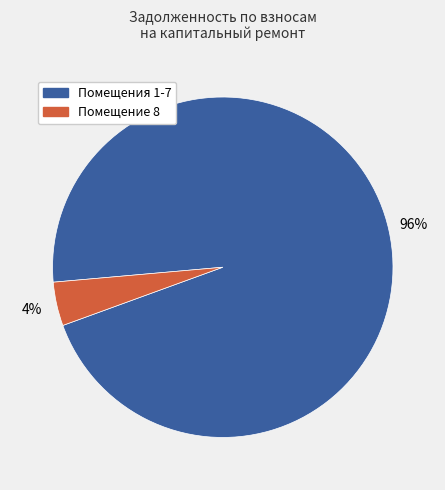

To the nearest percent, what is the average slice percentage?

50%